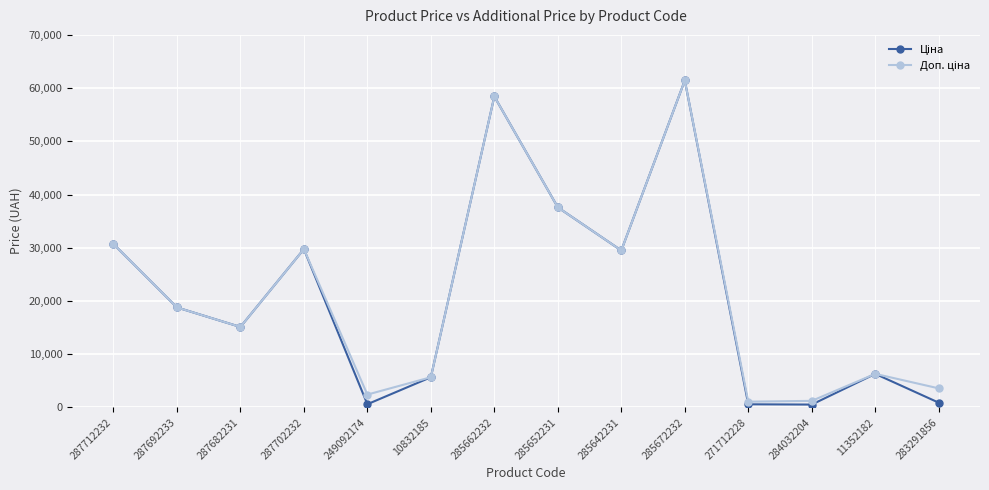

What is the greatest value displayed?

61434.3